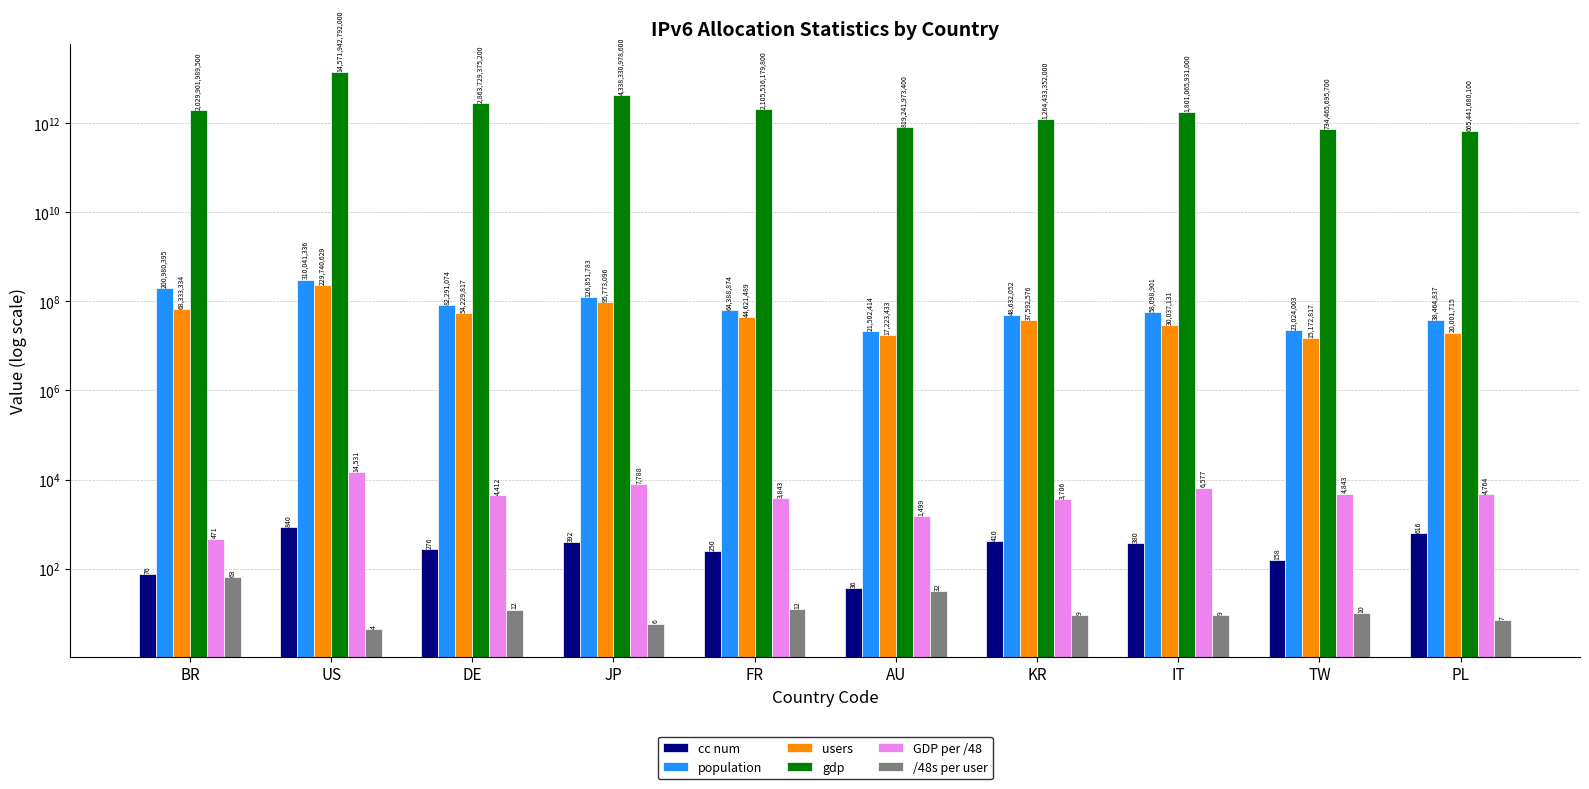

Read the gdp value at PL.

665441680100.0